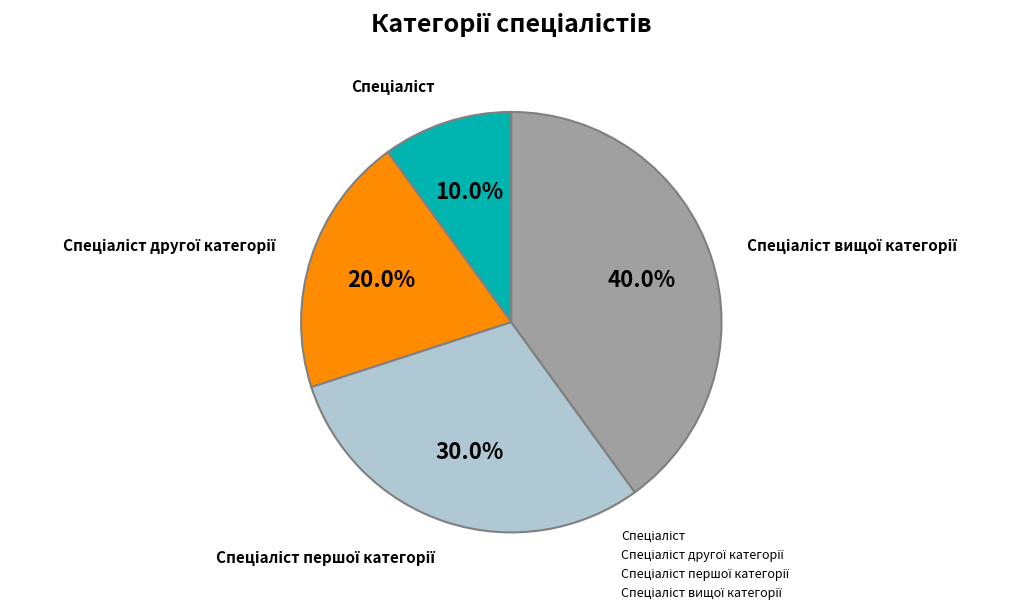

Count the number of slices in the pie.

4